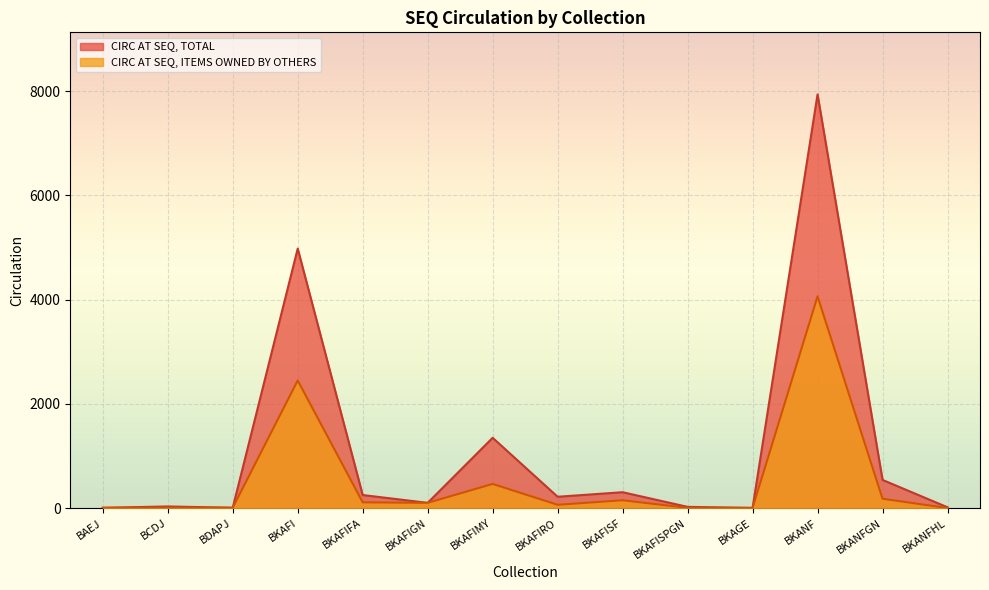

What is the value of the total_circ point at the 14th from the left?

16